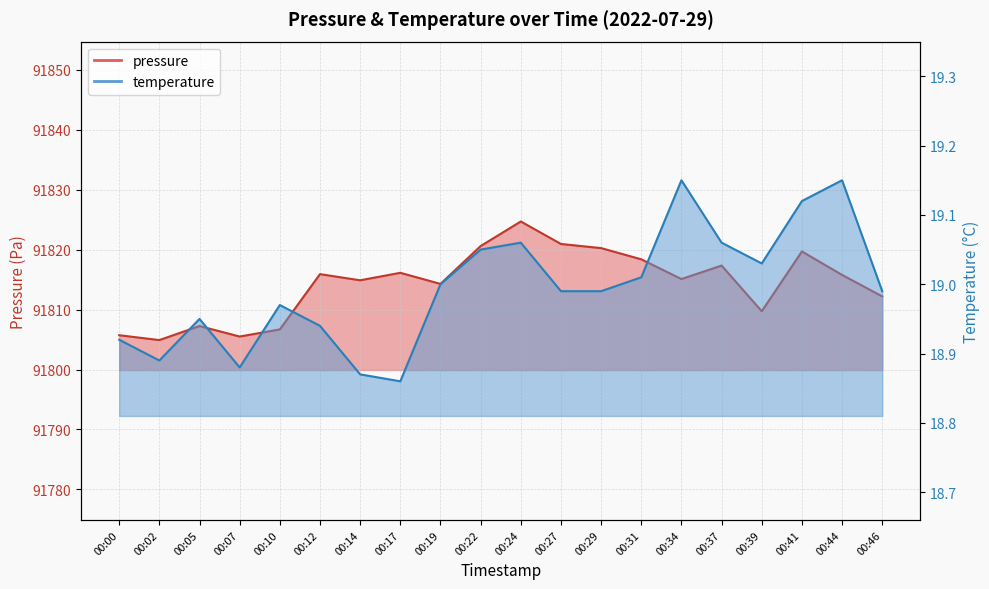

What is the value of the pressure point at the 6th from the left?

91815.9